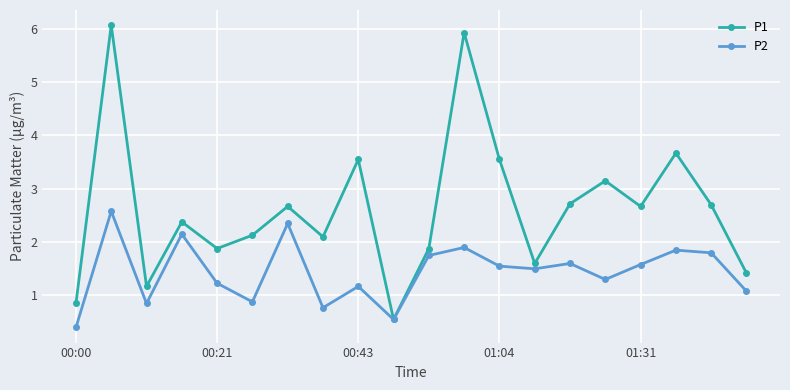

What is the lowest value of the P2 series?

0.4